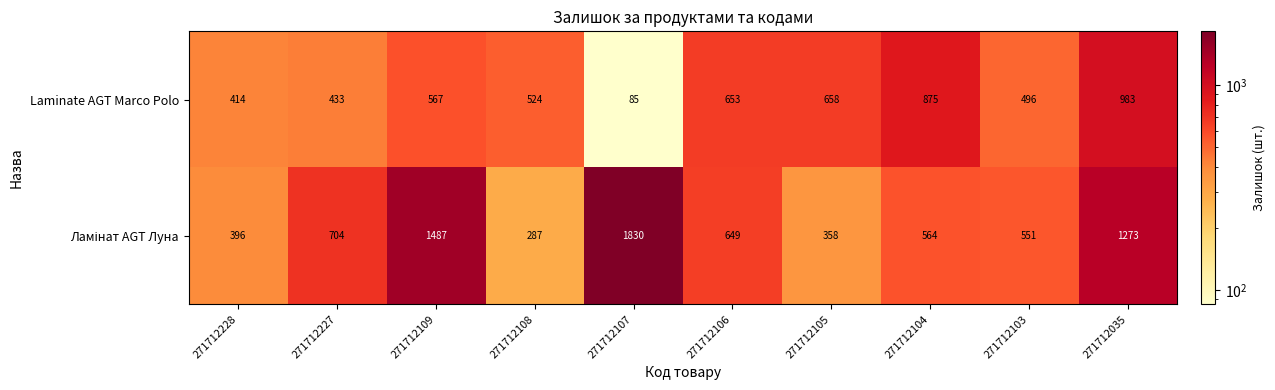

Which series changed the most between 271712108 and 271712105?

Laminate AGT Marco Polo